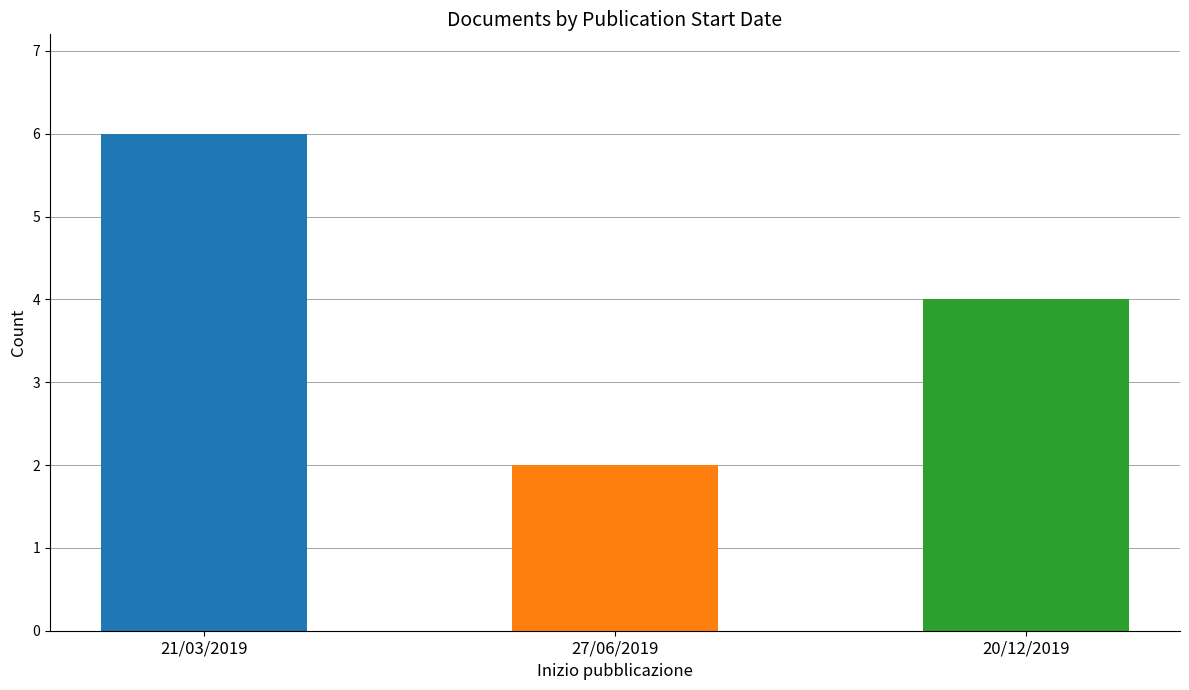

Are the bars grouped side by side (vs. stacked)?

No